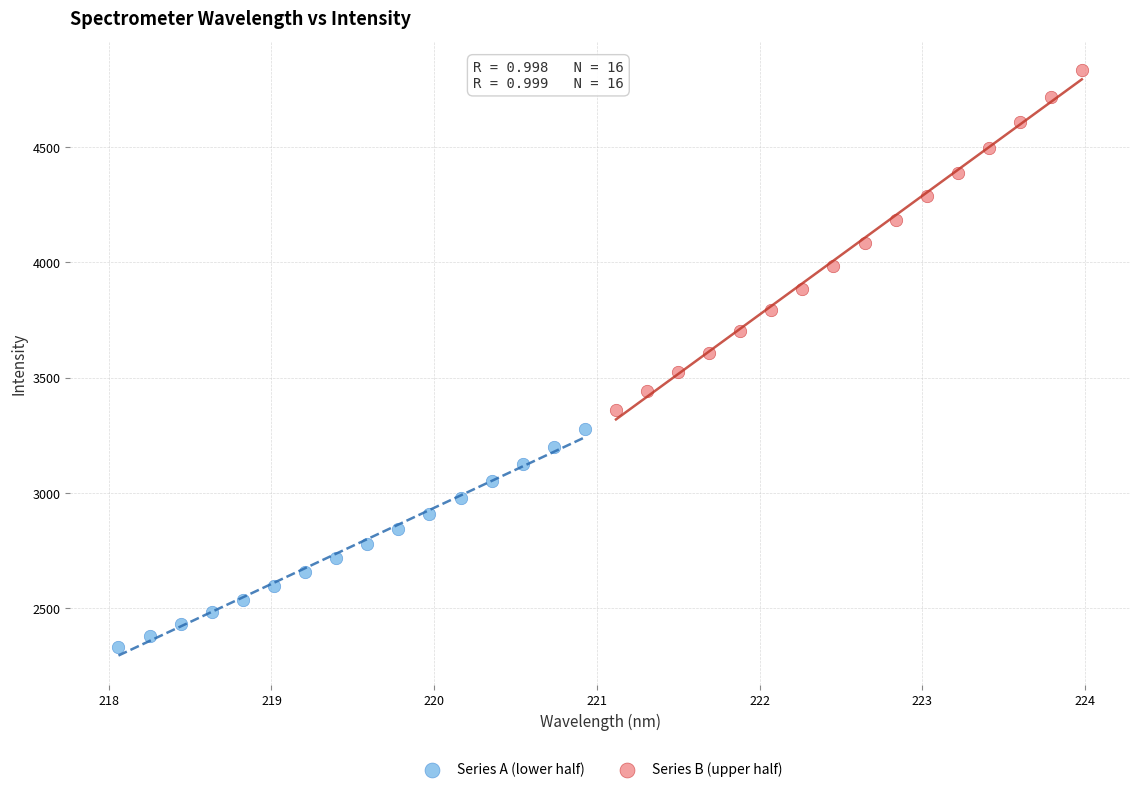

Which series has the widest spread of Y values?

Series B (upper half)